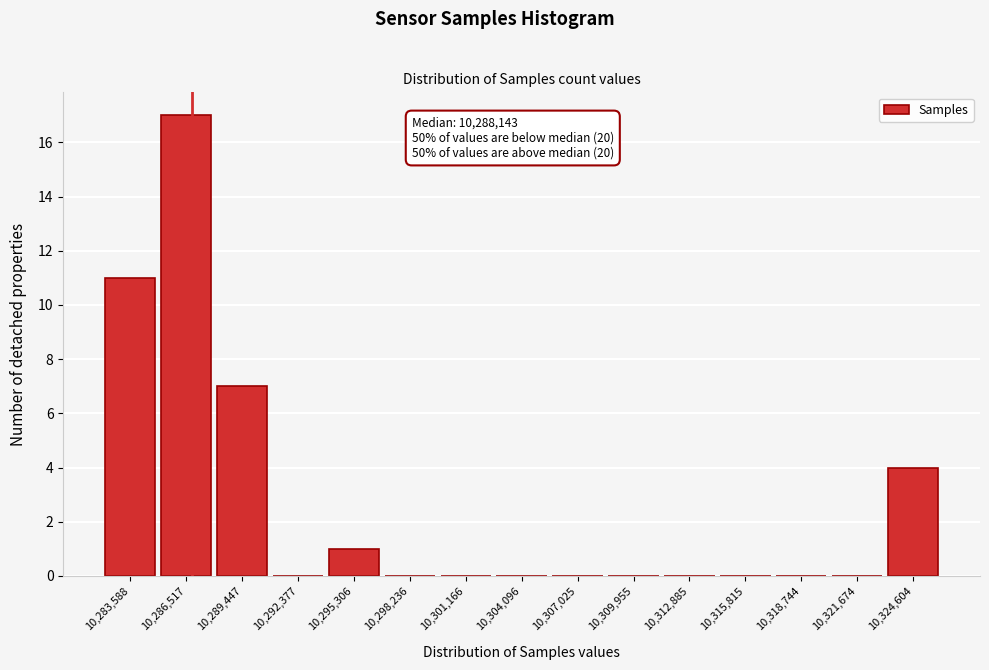

Reading right to left, transcribe all the data shown in this chart.

10,324,604=4	10,321,674=0	10,318,744=0	10,315,815=0	10,312,885=0	10,309,955=0	10,307,025=0	10,304,096=0	10,301,166=0	10,298,236=0	10,295,306=1	10,292,377=0	10,289,447=7	10,286,517=17	10,283,588=11